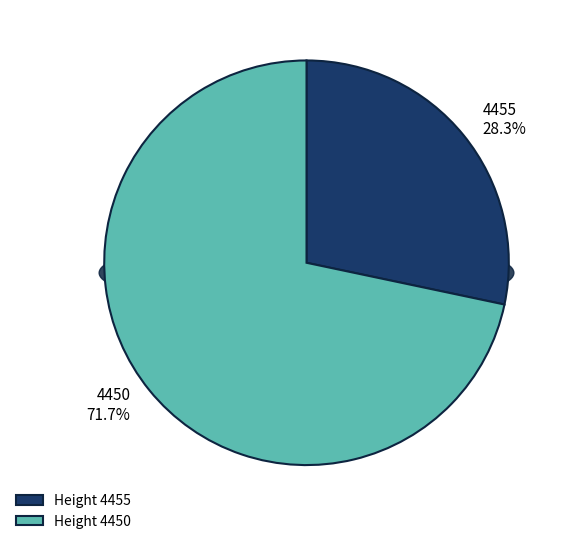

Count the number of slices in the pie.

2